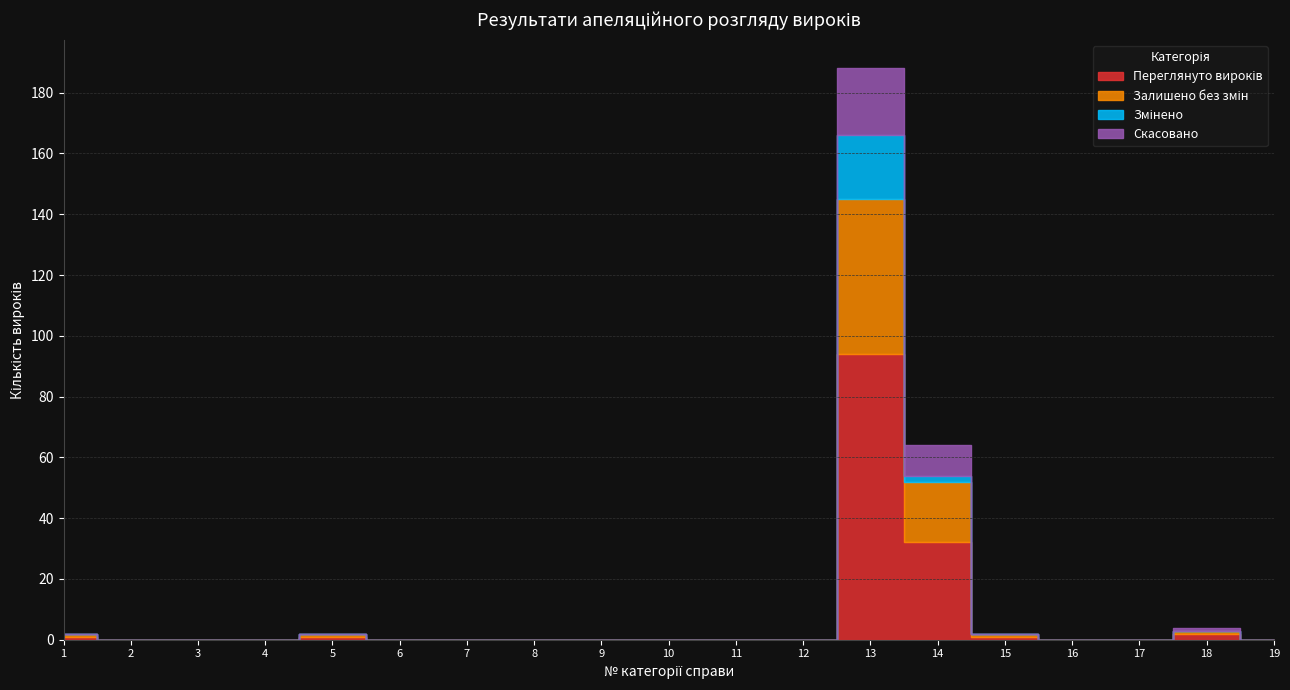

How many distinct data groups are displayed?

4